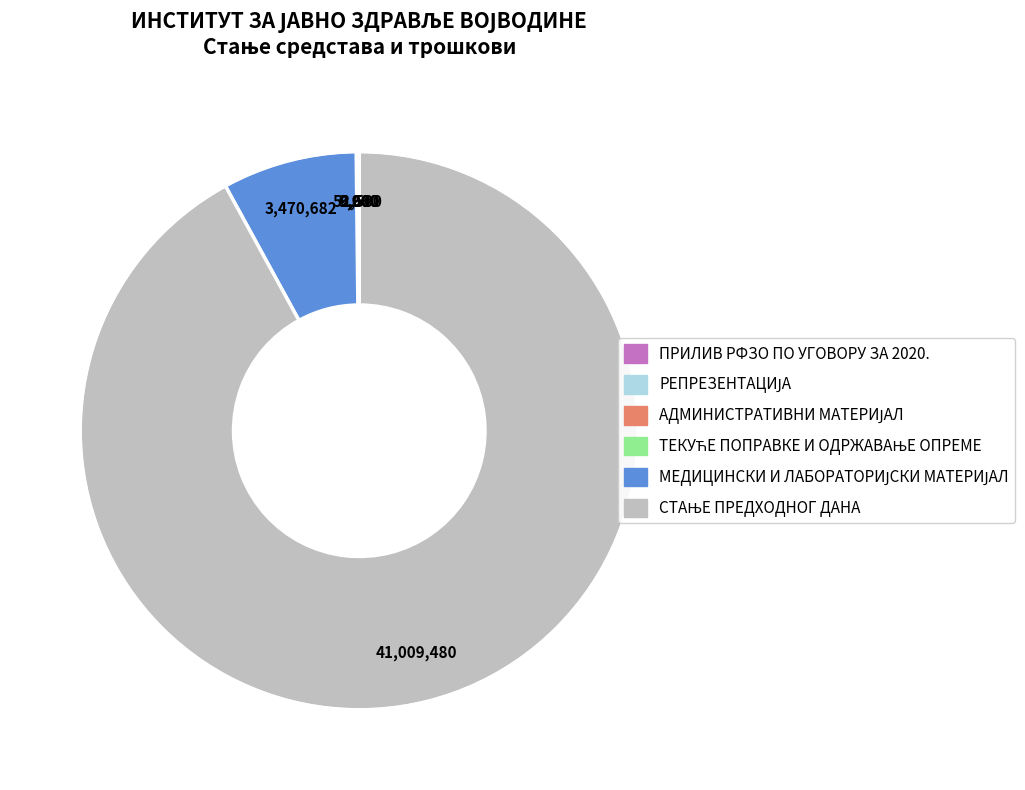

Does any single category account for the majority?

Yes